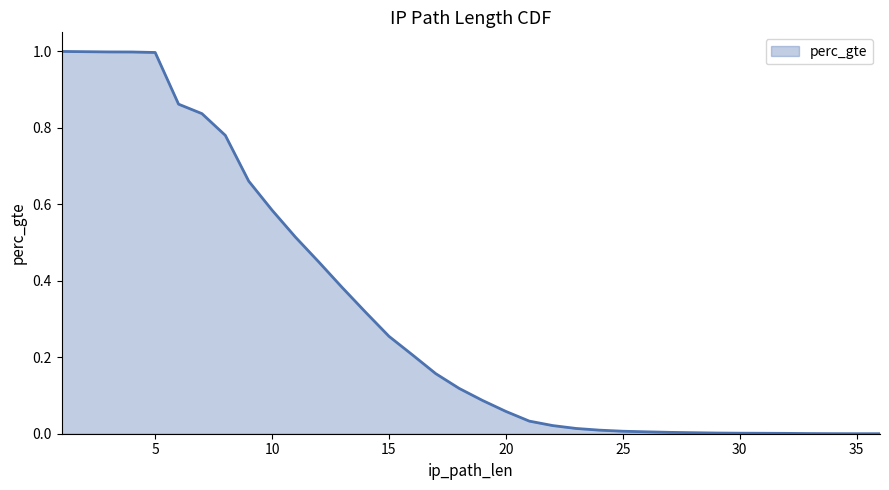

Does the chart have visible grid lines?

No